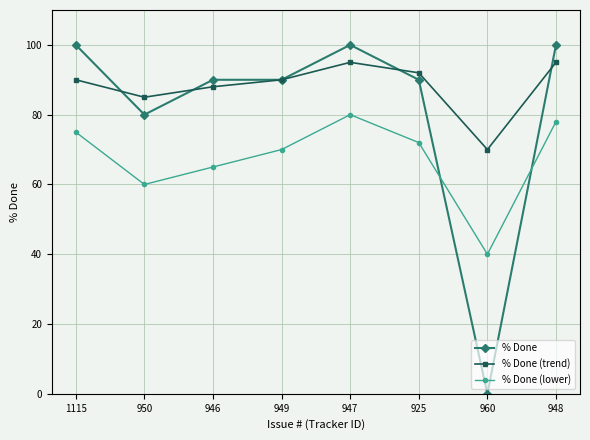

At how many categories does at least one series exceed 43?

8